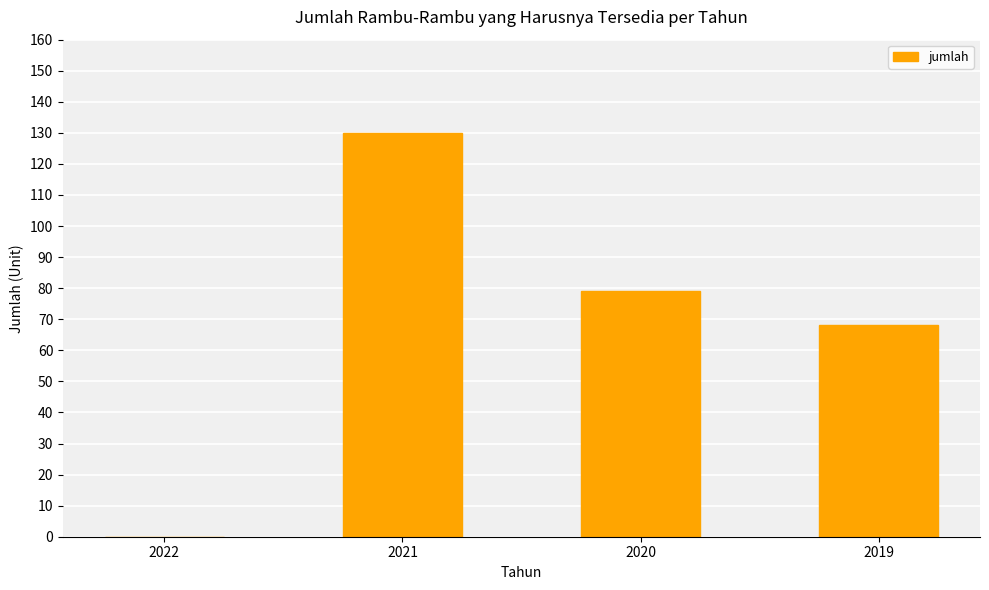

What is the sum of the values at 2019 and 2020?

147